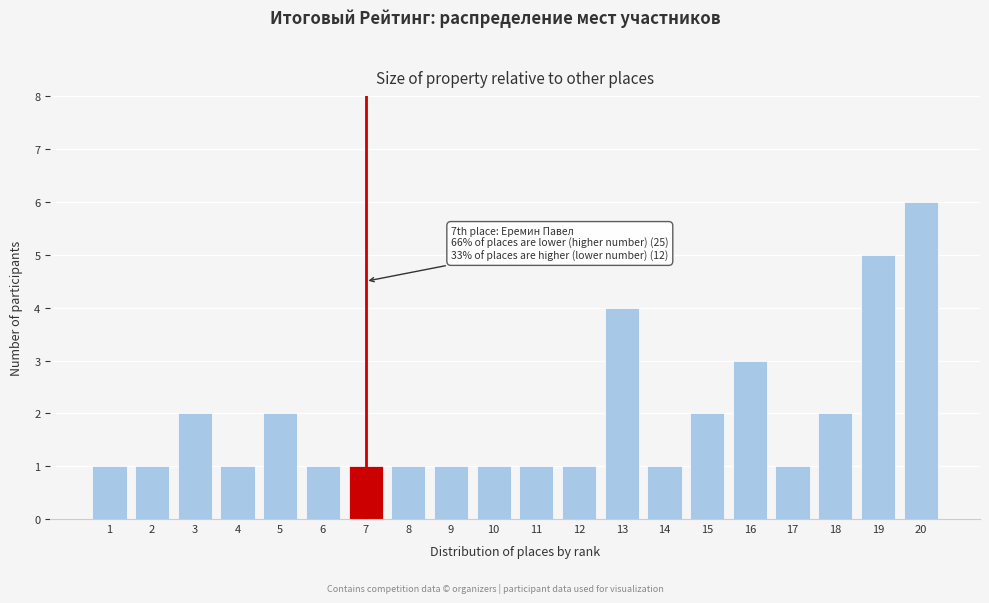

Reading left to right, what are all the values shown in this chart?

1	1	2	1	2	1	1	1	1	1	1	1	4	1	2	3	1	2	5	6